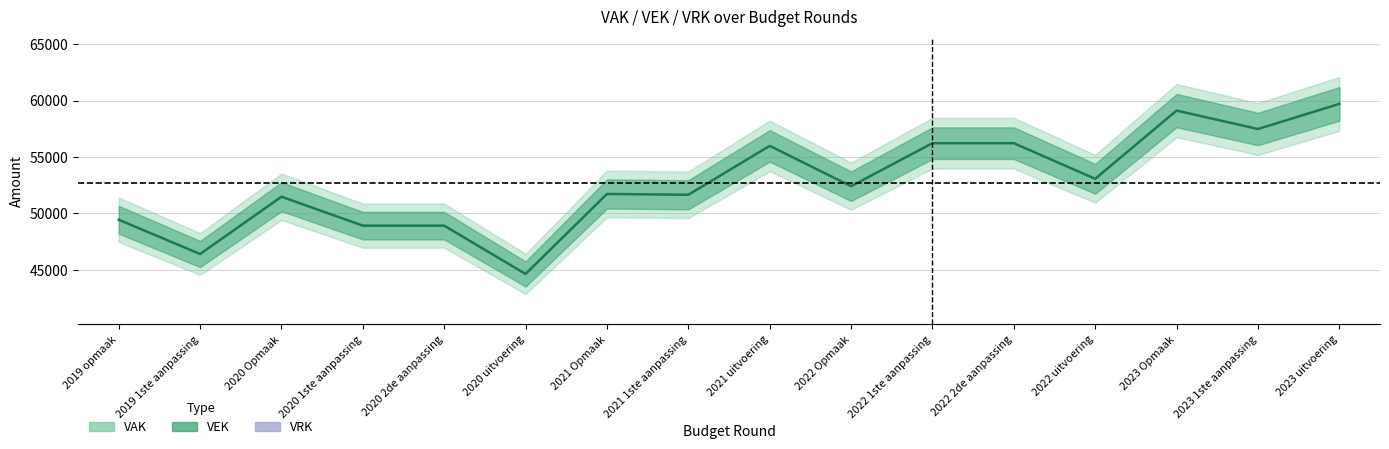

What is the label of the 2nd point from the right?

2023 1ste aanpassing